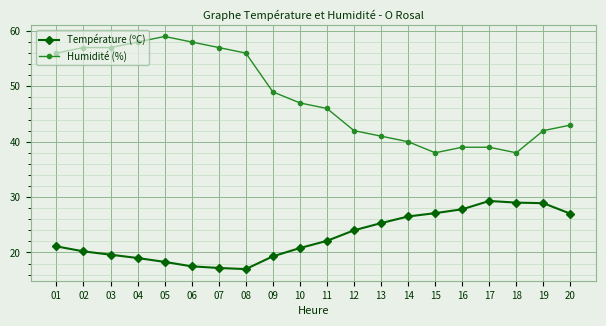

At which label does Humidité (%) reach its peak?

05